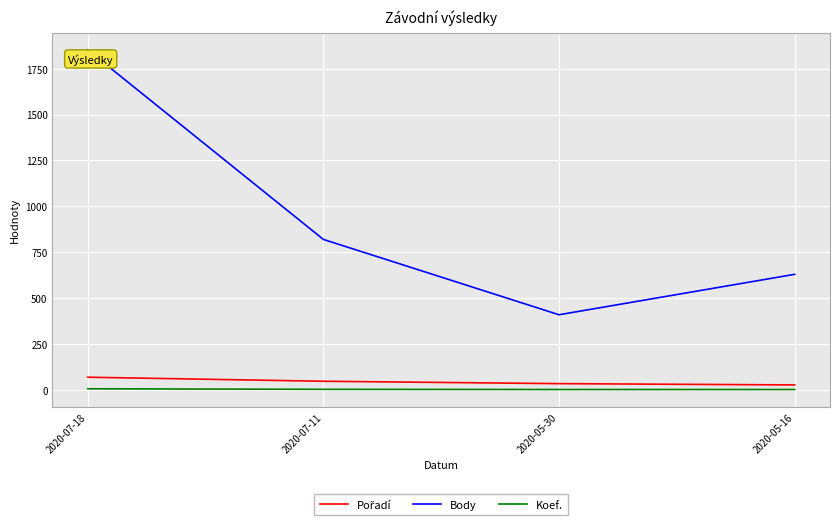

Which series changed the most between 2020-07-11 and 2020-05-16?

Body